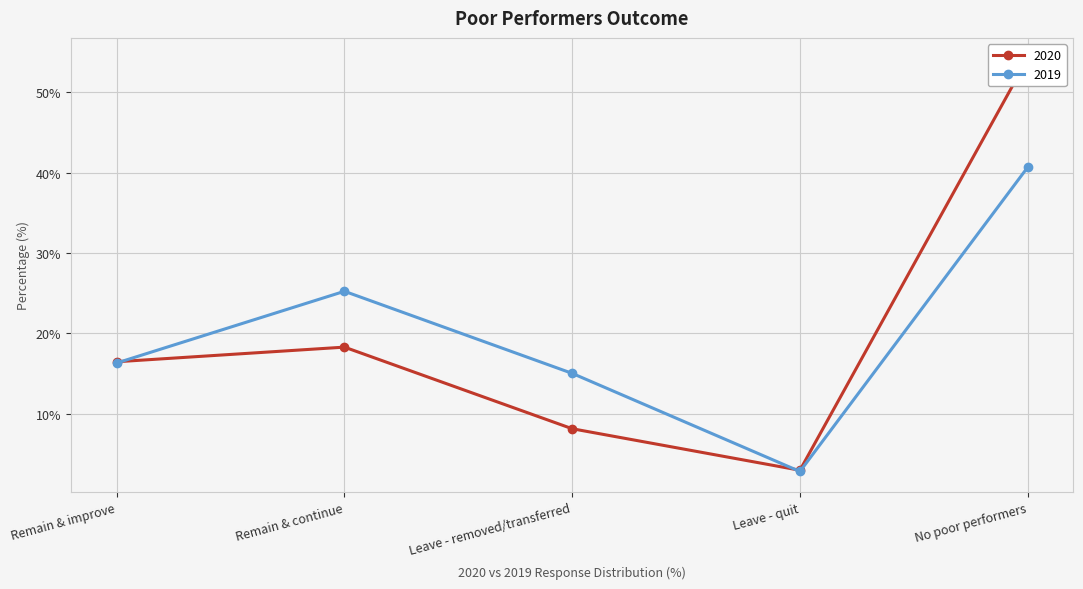

Rank the categories by 2020 value from lowest to highest.

Leave - quit, Leave - removed/transferred, Remain & improve, Remain & continue, No poor performers